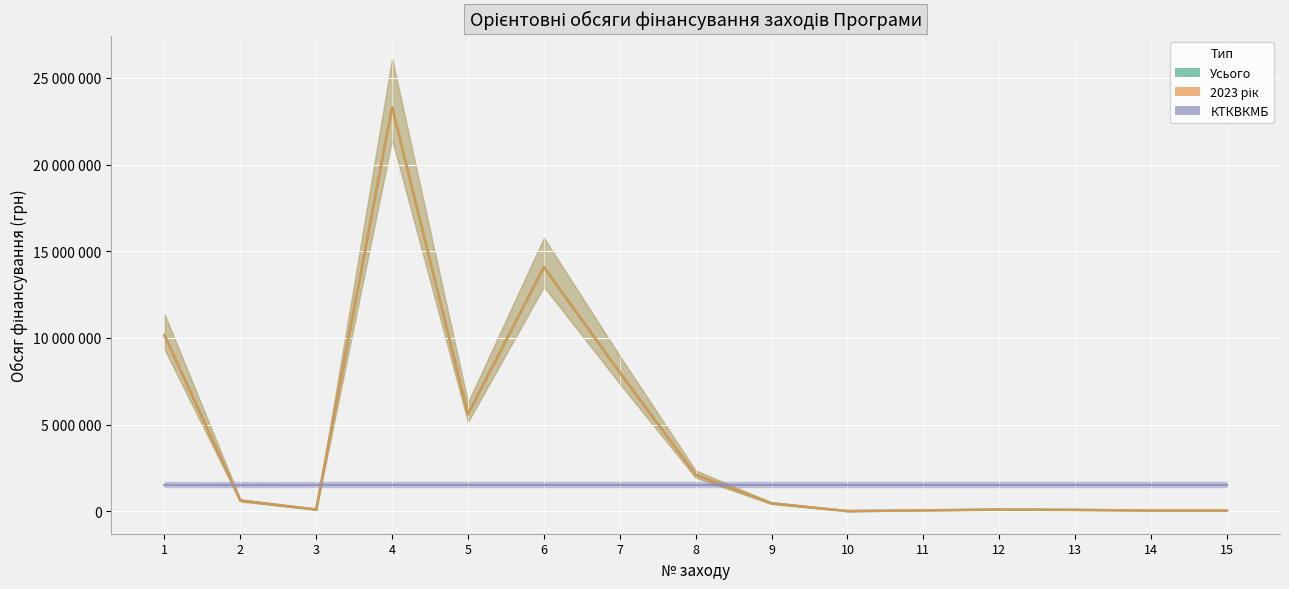

Which series has the largest total across all categories?

Усього